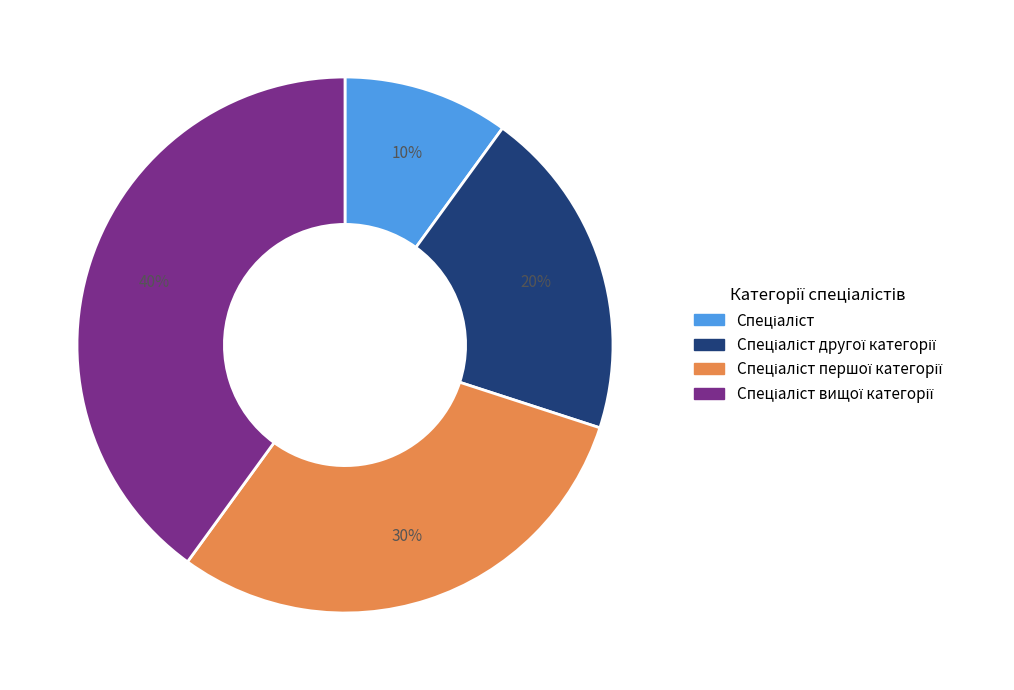

Is there a majority slice in this chart?

No